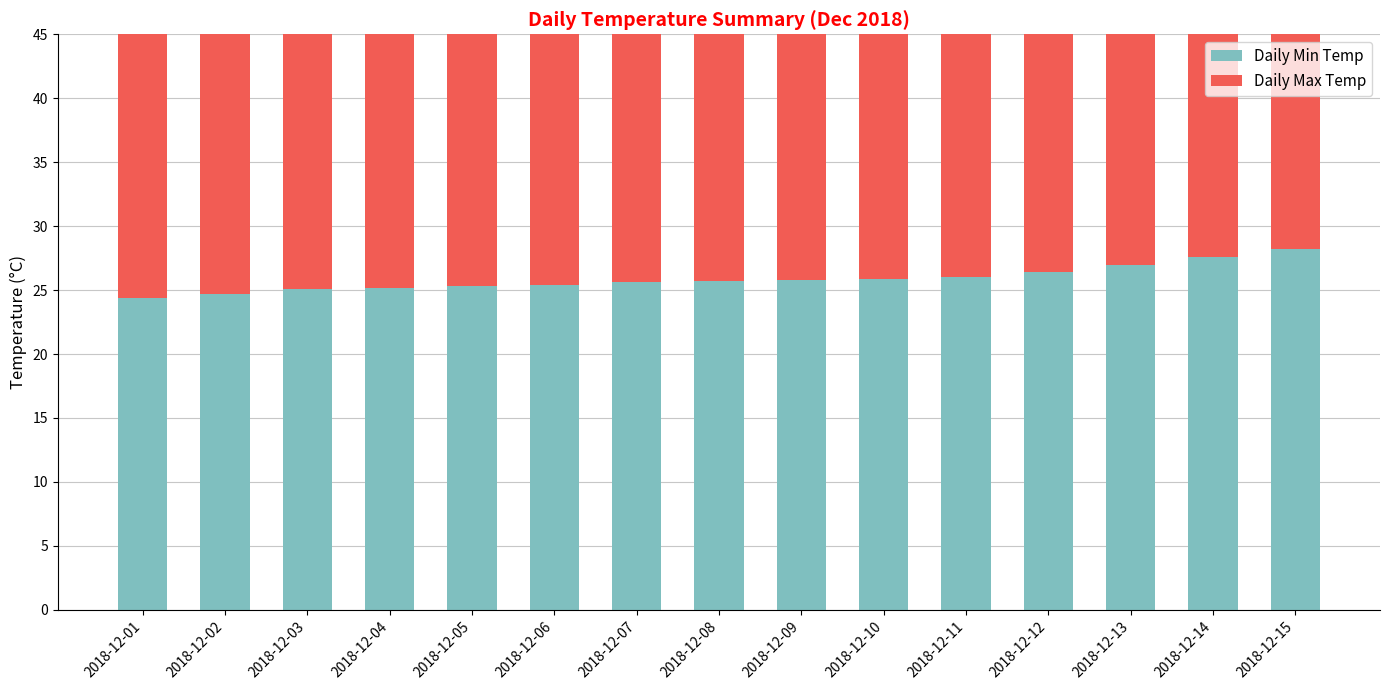

Reading left to right, what are all the values shown in this chart?

Daily Min Temp: 2018-12-01=24.4	2018-12-02=24.7	2018-12-03=25.1	2018-12-04=25.2	2018-12-05=25.3	2018-12-06=25.4	2018-12-07=25.6	2018-12-08=25.7	2018-12-09=25.8	2018-12-10=25.9	2018-12-11=26.0	2018-12-12=26.4	2018-12-13=27.0	2018-12-14=27.6	2018-12-15=28.2
Daily Max Temp: 2018-12-01=37.7	2018-12-02=37.8	2018-12-03=36.9	2018-12-04=35.5	2018-12-05=34.8	2018-12-06=33.3	2018-12-07=32.9	2018-12-08=30.4	2018-12-09=29.7	2018-12-10=29.4	2018-12-11=28.9	2018-12-12=28.4	2018-12-13=27.6	2018-12-14=26.8	2018-12-15=26.5